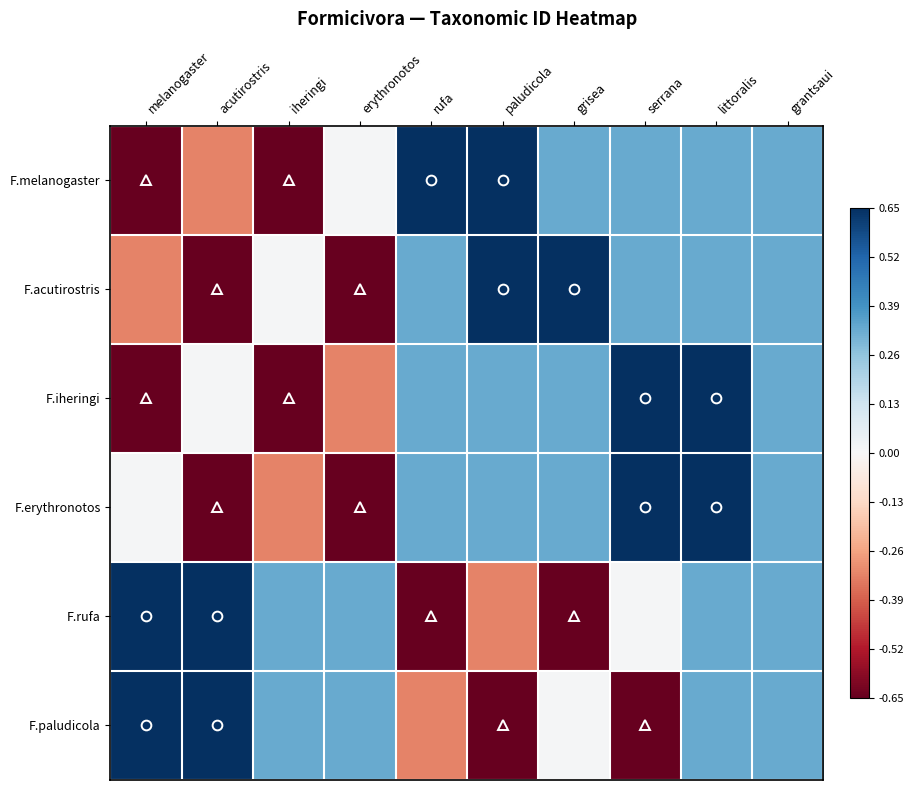

List the series in order of their peak value, highest first.

F.melanogaster, F.acutirostris, F.iheringi, F.erythronotos, F.rufa, F.paludicola